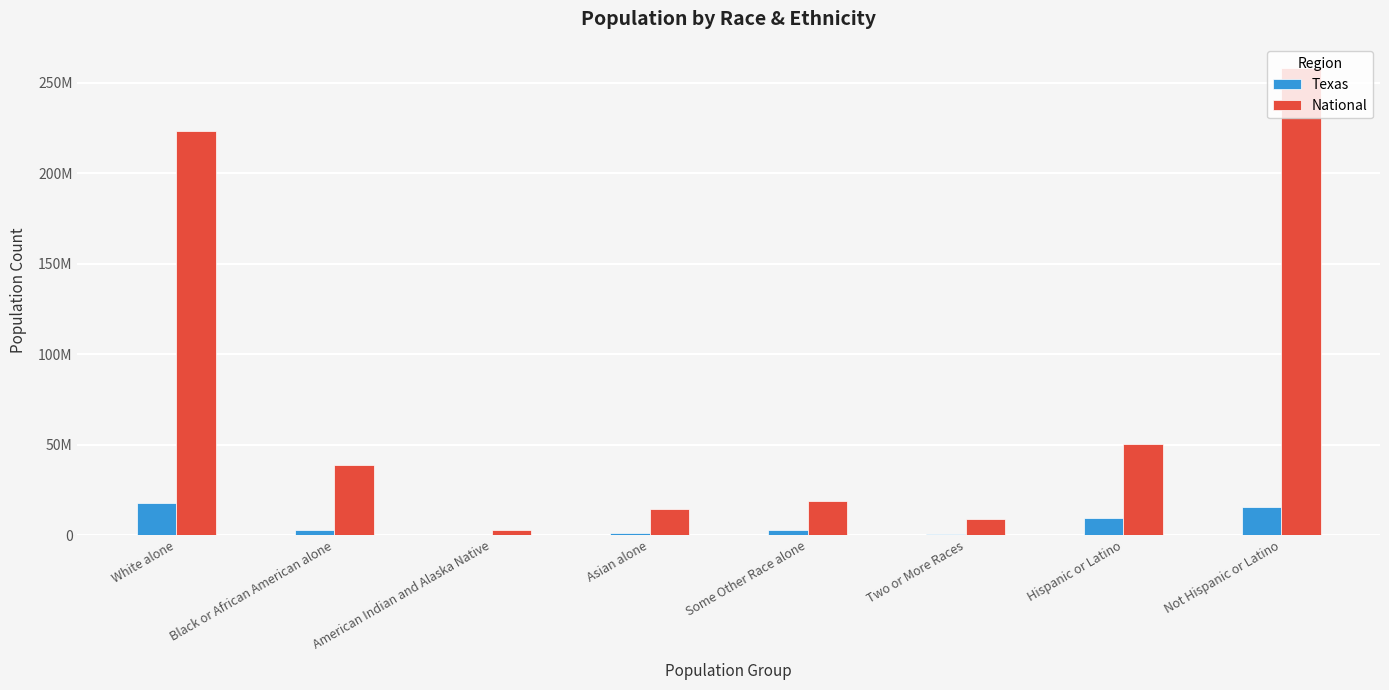

Does the chart contain stacked bars?

No